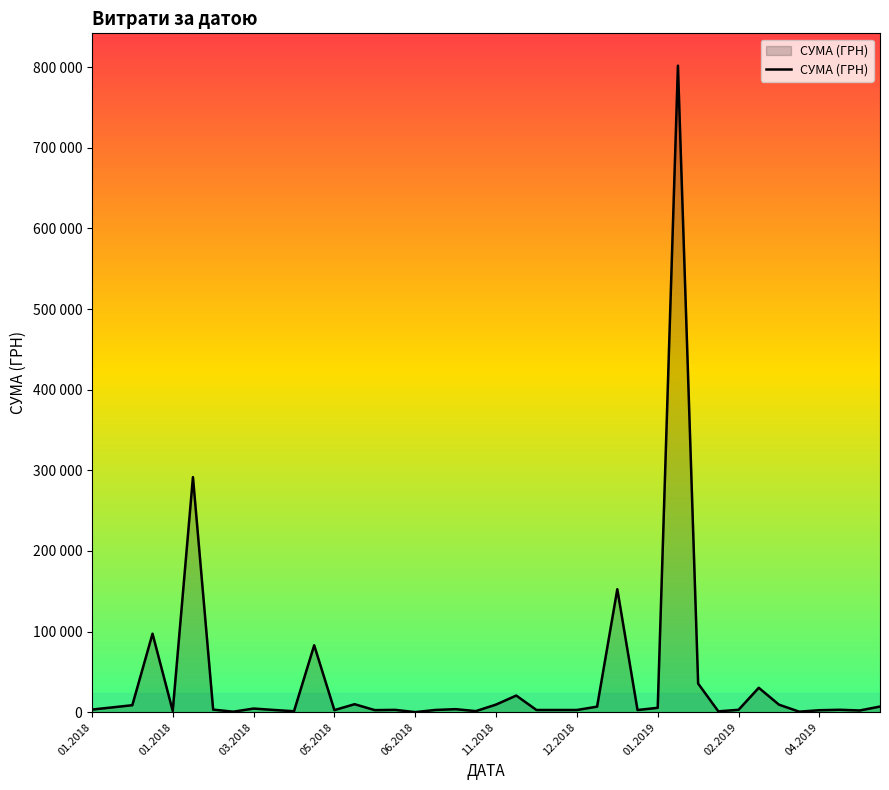

Does the chart have visible grid lines?

No